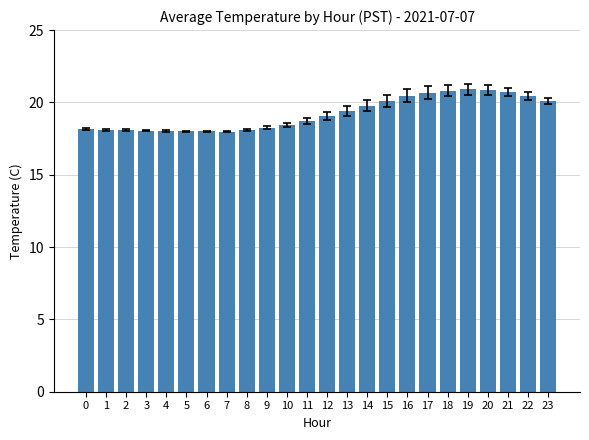

What is the minimum value shown in the chart?

18.0